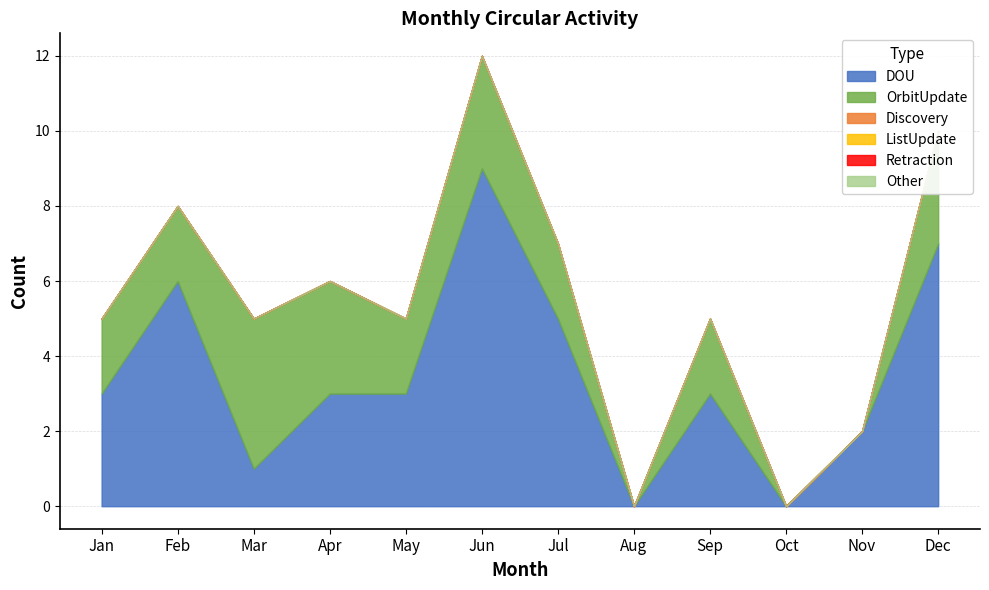

What is the spread (max minus min) of values at Jan?

3